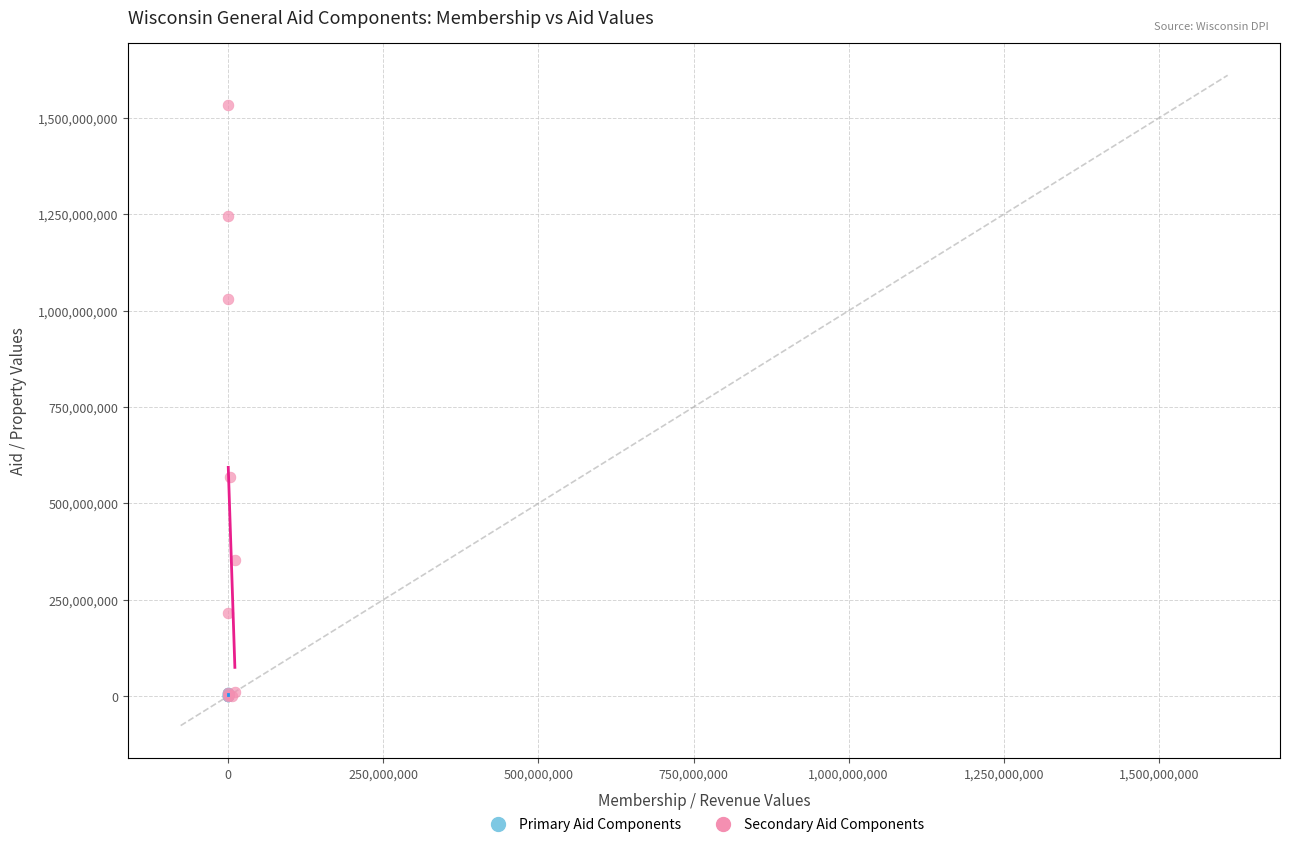

What are all the series names shown in the legend?

Primary Aid Components, Secondary Aid Components